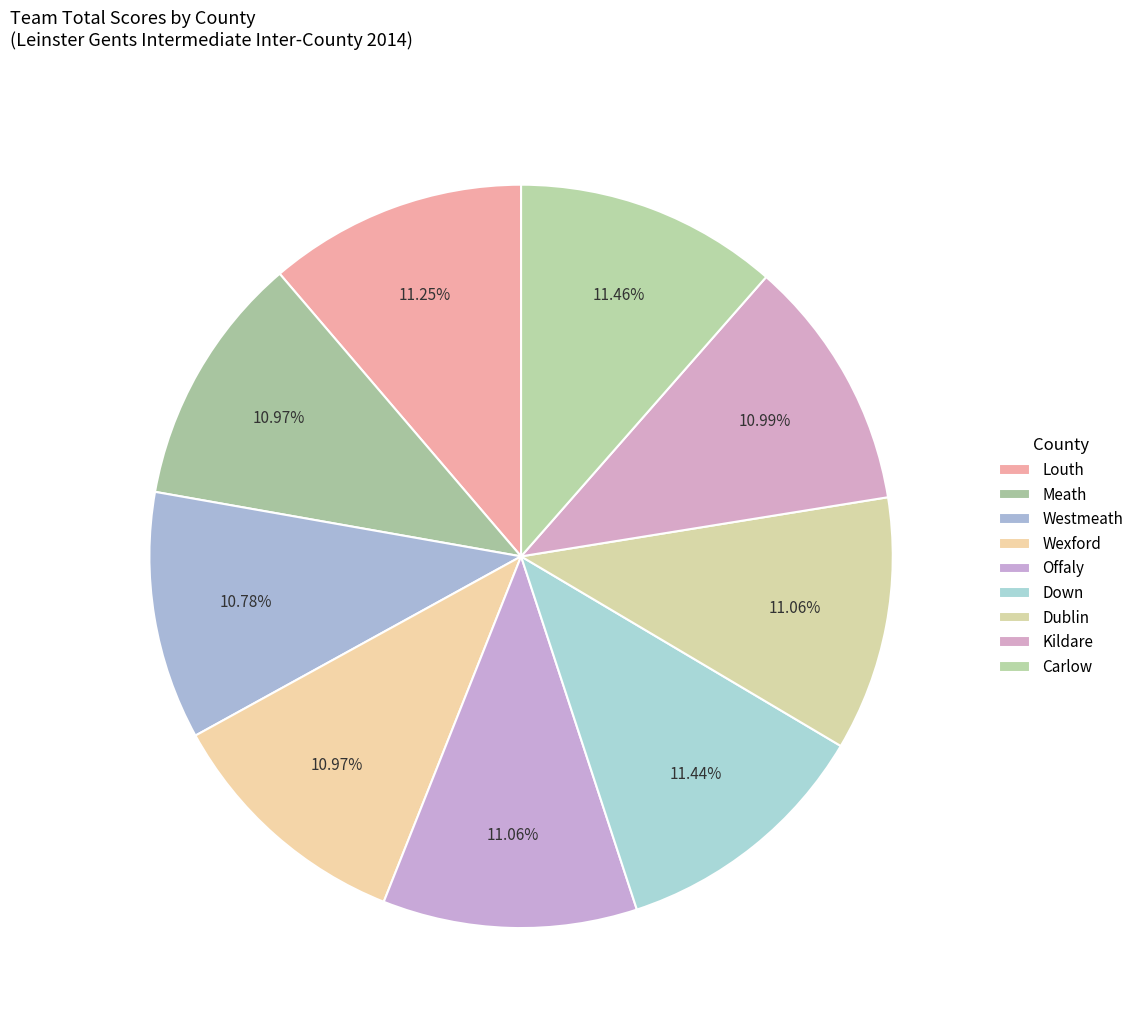

Count the number of slices in the pie.

9